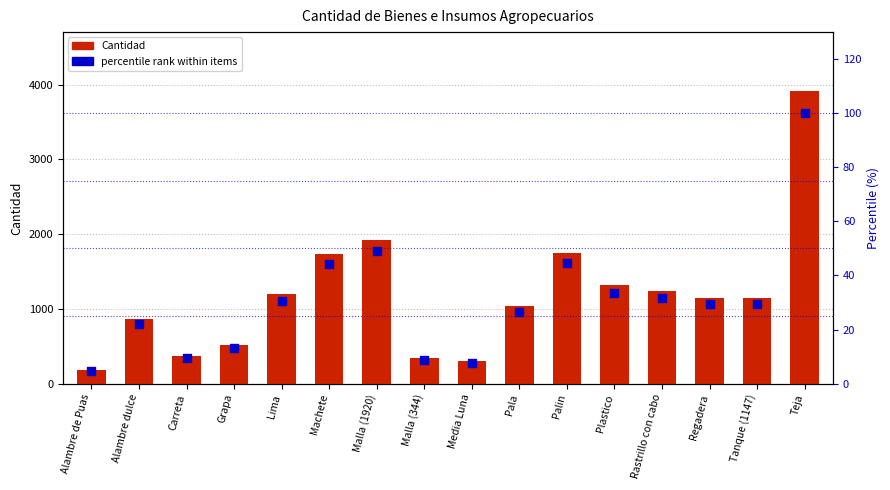

Is the value of Cantidad at Lima greater than the value of percentile rank within items at Alambre de Puas?

Yes